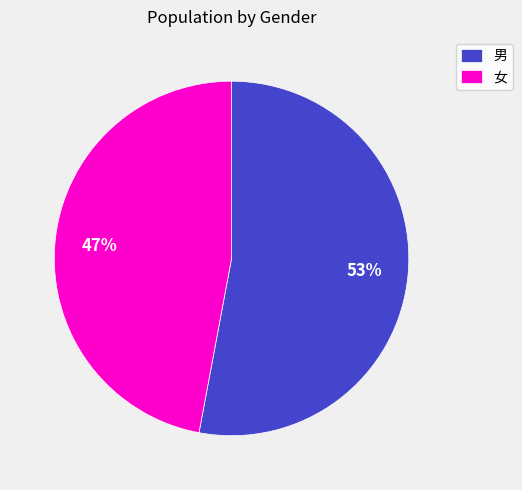

Rank the categories by value from lowest to highest.

女, 男